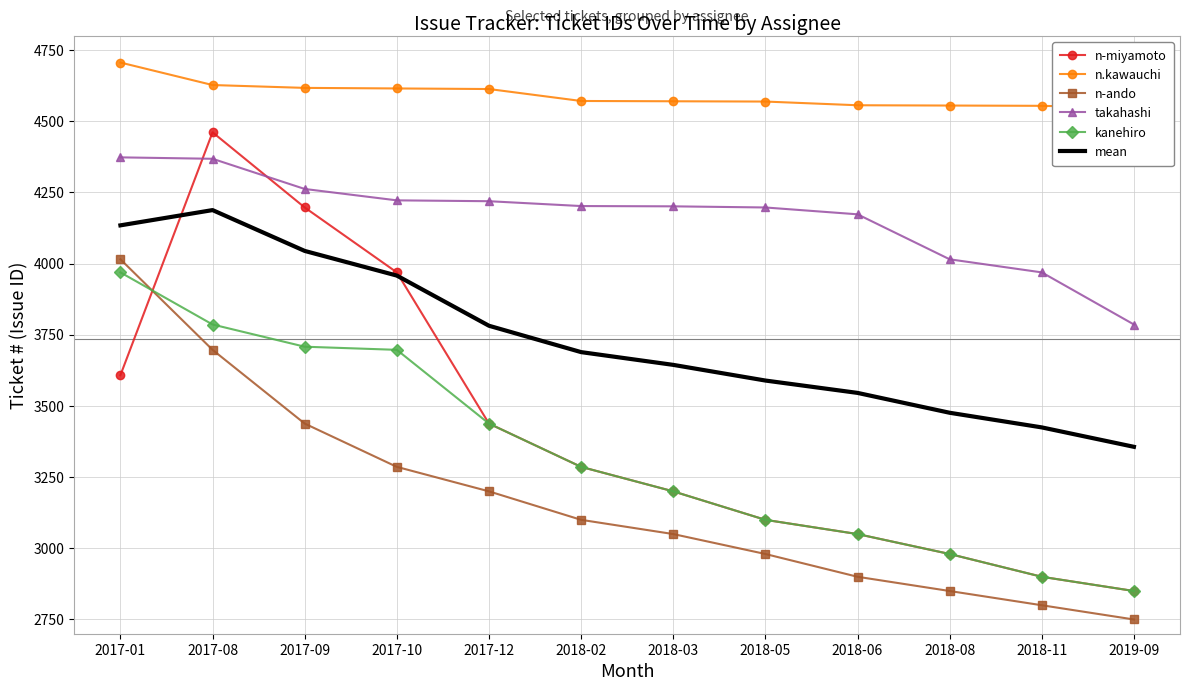

How many data points does each series have?

12